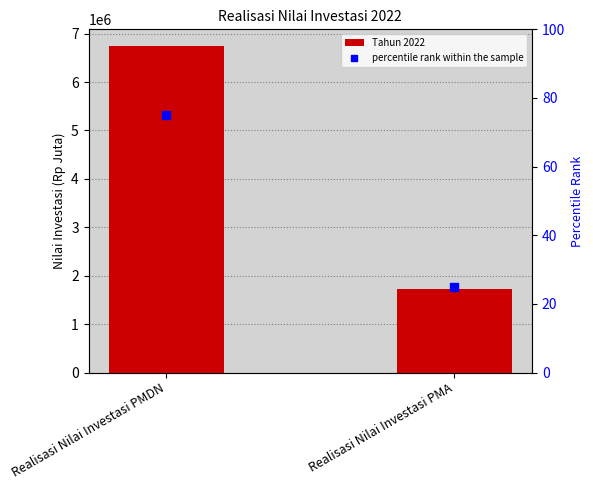

Which series has the largest Y range (max minus min)?

Tahun 2022